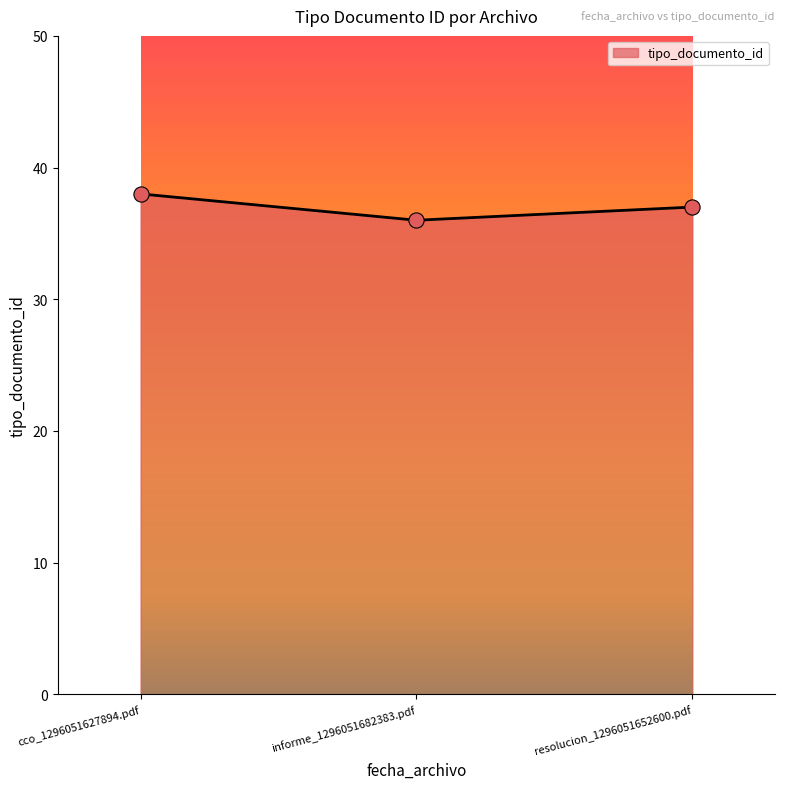

Between resolucion_1296051652600.pdf and cco_1296051627894.pdf, which is larger?

cco_1296051627894.pdf